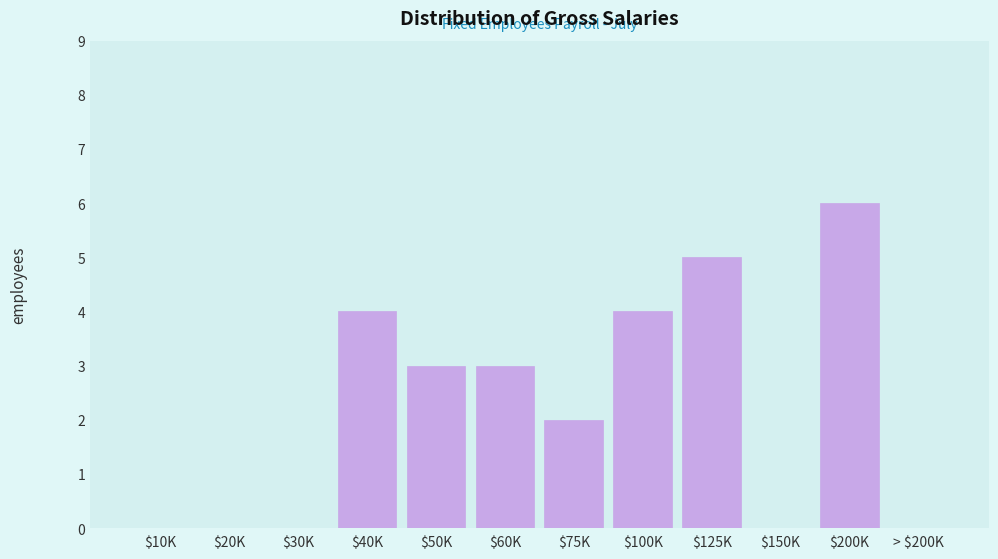

Which category has the highest value across all series?

$200K